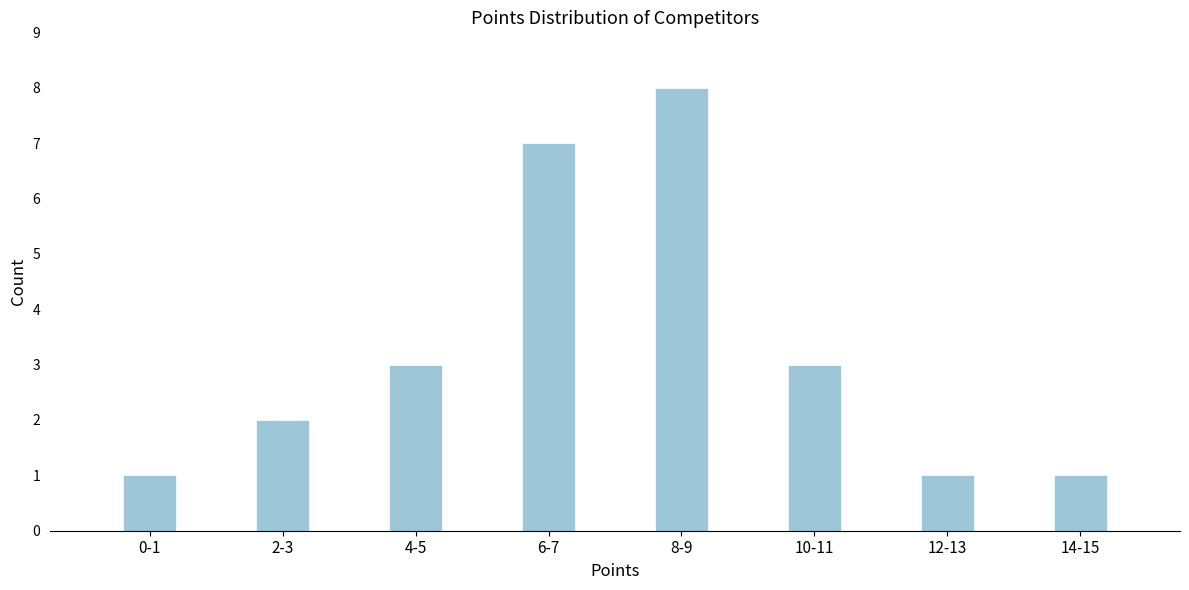

Reading left to right, what are all the values shown in this chart?

1	2	3	7	8	3	1	1